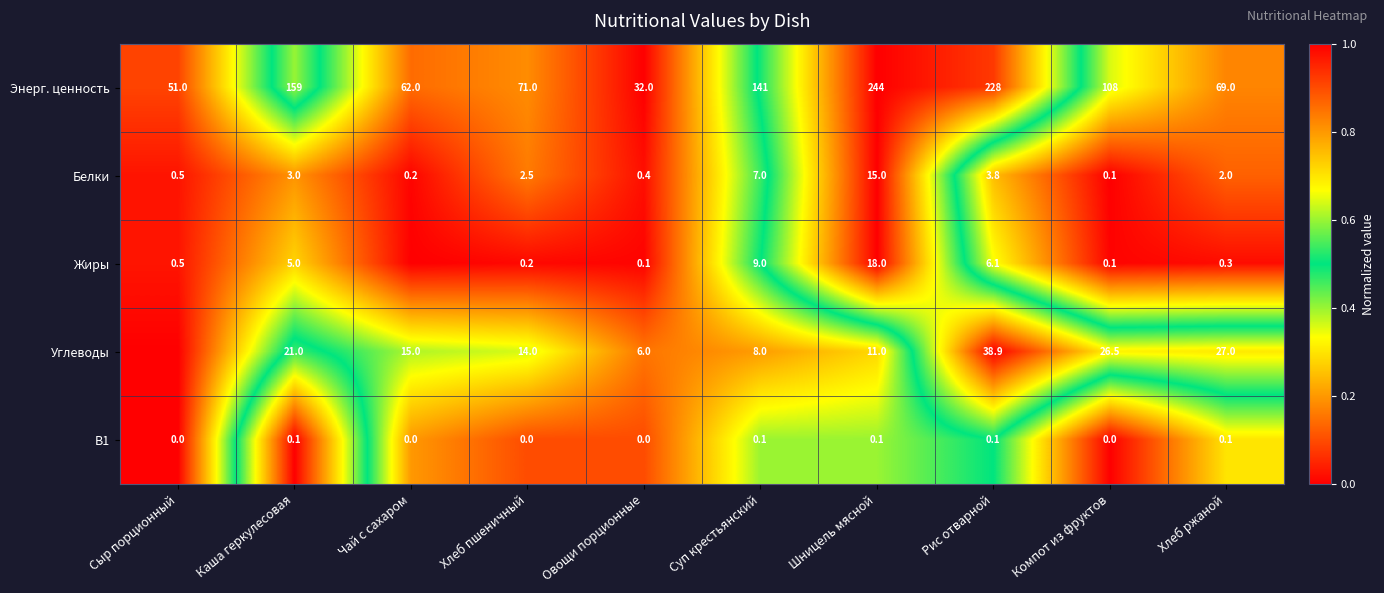

What is the difference between the highest and lowest values at Суп крестьянский?

140.9